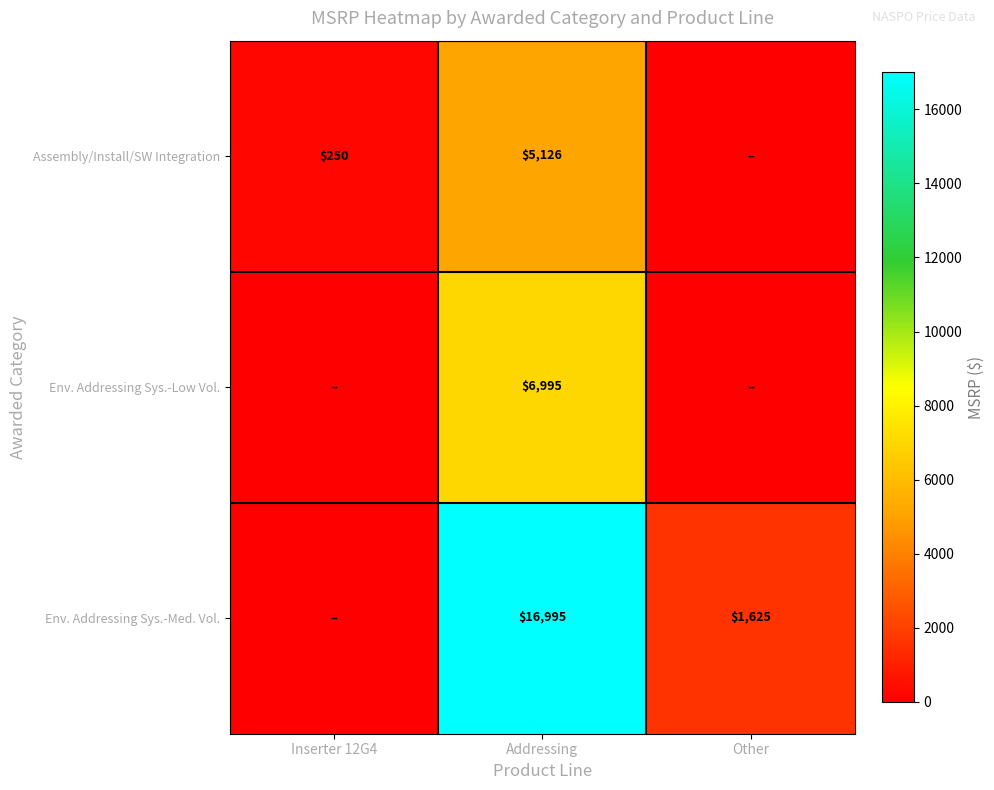

What is the total value across all series at Addressing?

29116